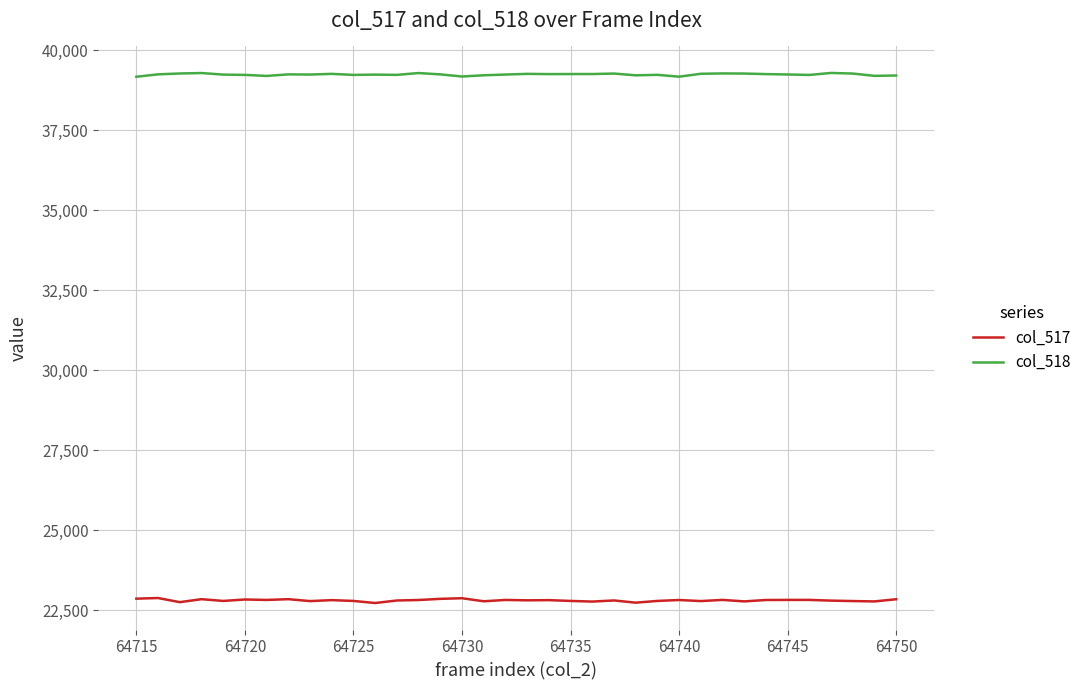

Which series has the largest total across all categories?

col_518